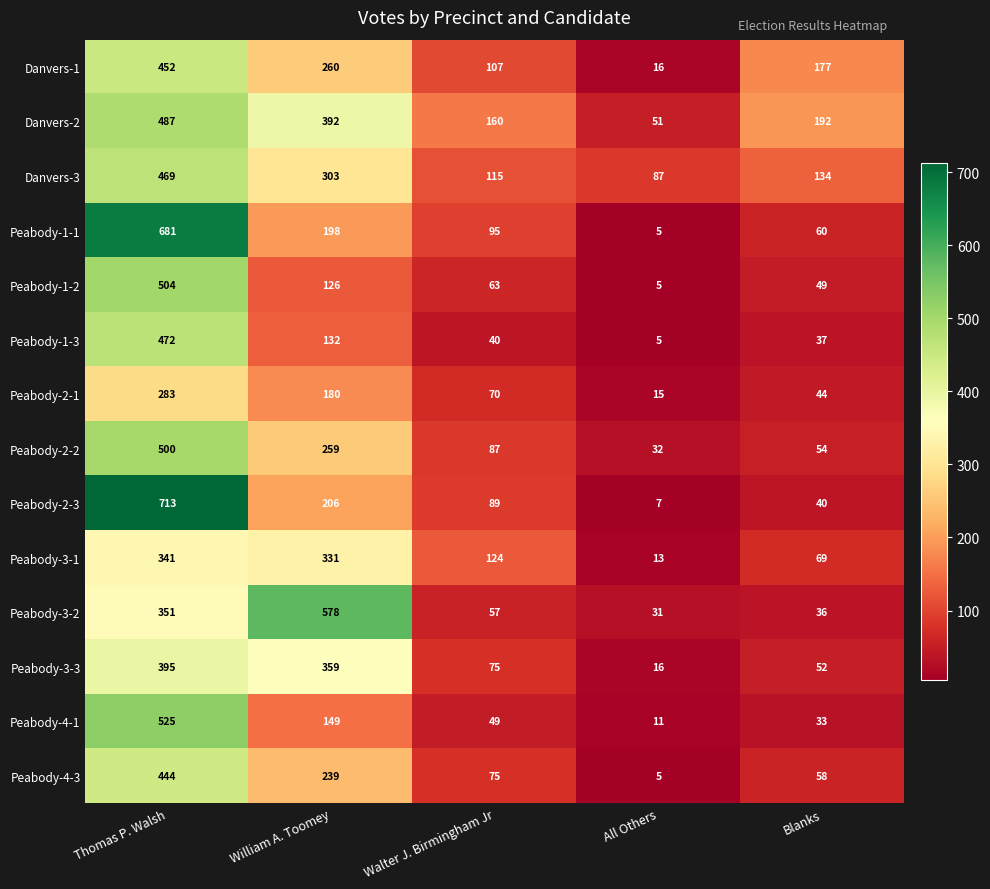

Count the number of categories in the chart.

5